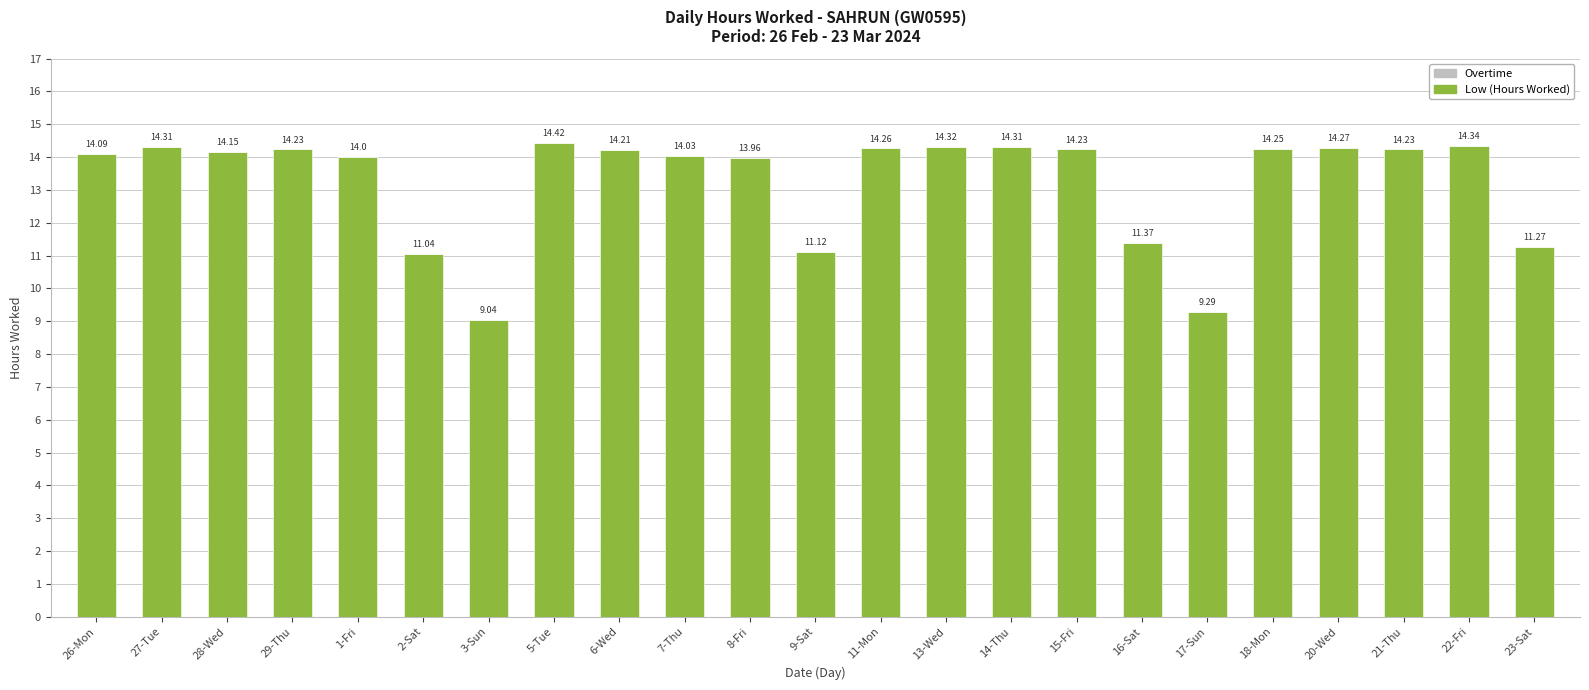

What is the sum of the values at 26-Mon and 27-Tue?

28.4